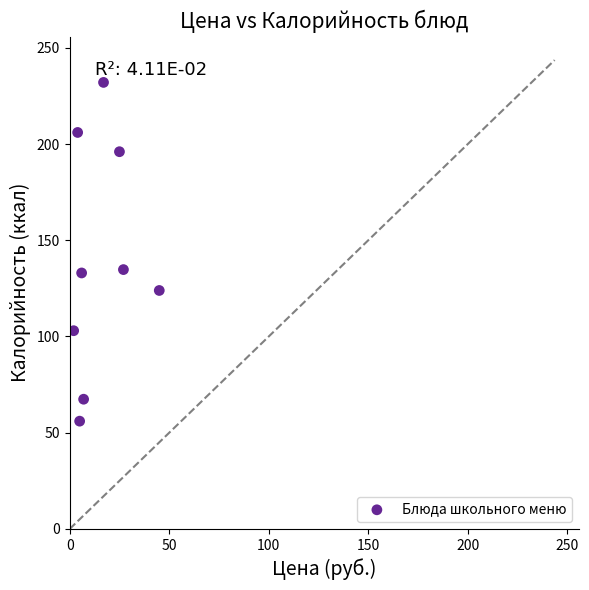

What is the range of X values (max minus min)?

43.0